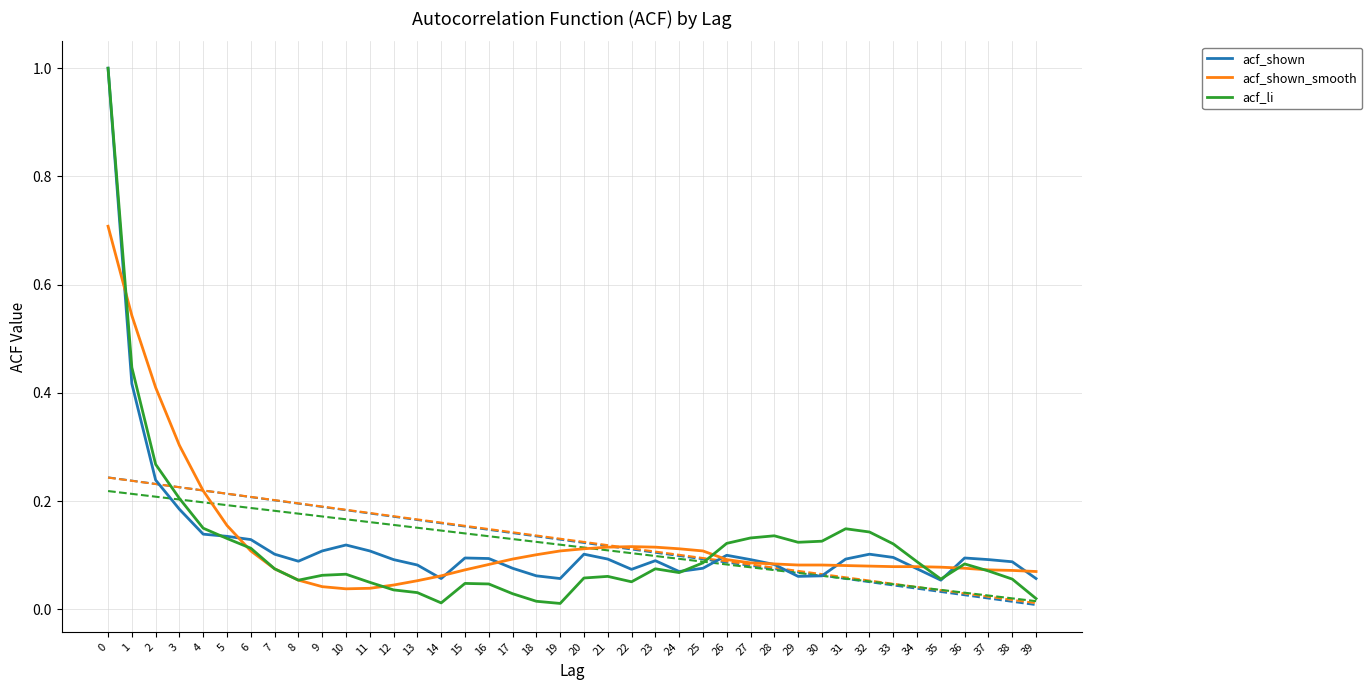

Count the number of data series in this chart.

3